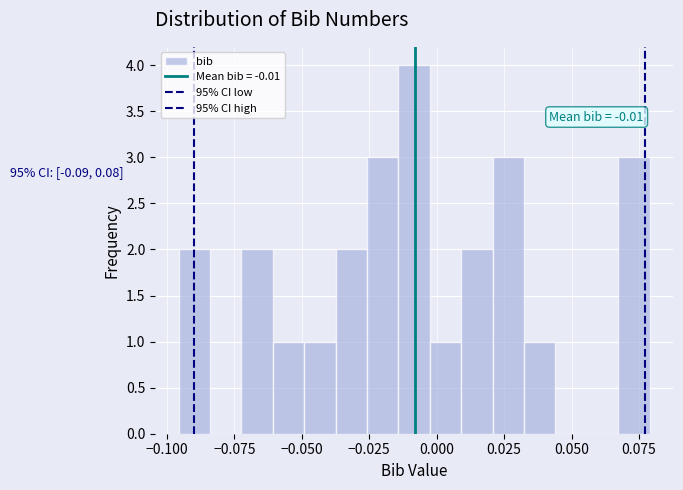

Read against the x-axis, roughly where is the centre of the tallest bar?

-0.010